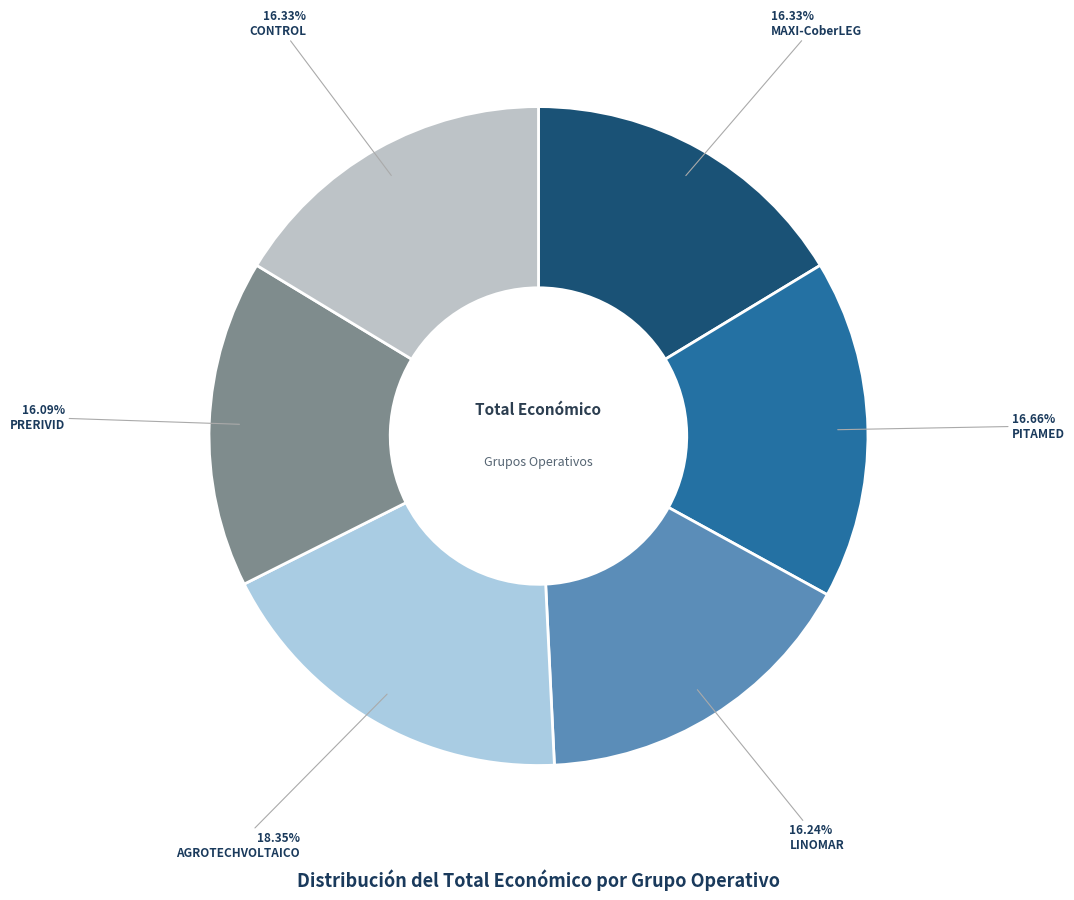

Count the number of slices in the pie.

6